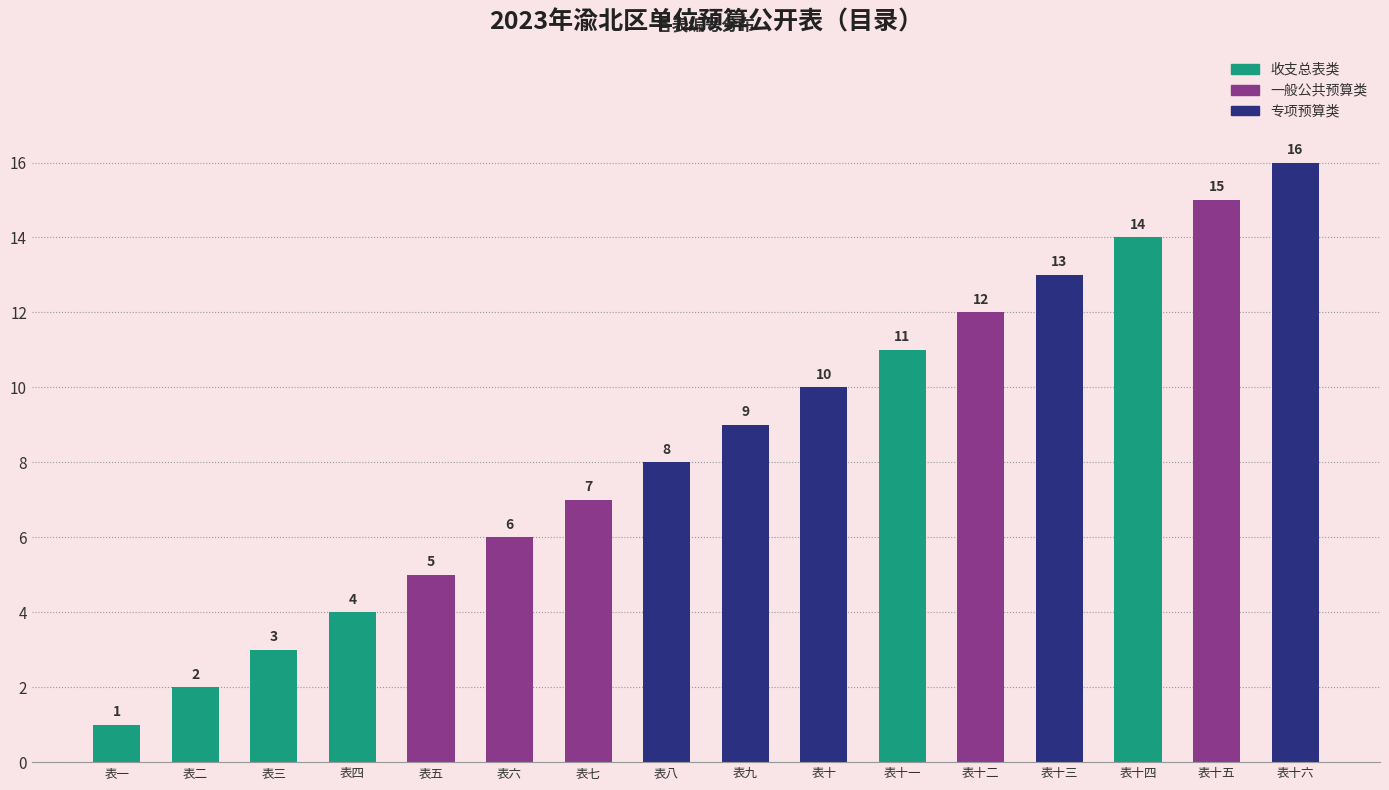

Reading right to left, extract all data points from this chart.

表十六=16	表十五=15	表十四=14	表十三=13	表十二=12	表十一=11	表十=10	表九=9	表八=8	表七=7	表六=6	表五=5	表四=4	表三=3	表二=2	表一=1